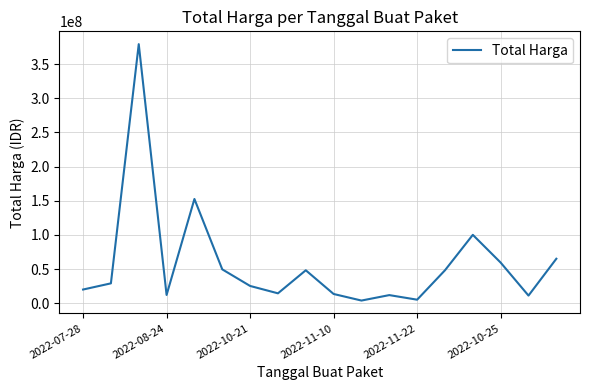

What is the difference between the maximum and minimum values?

375250000